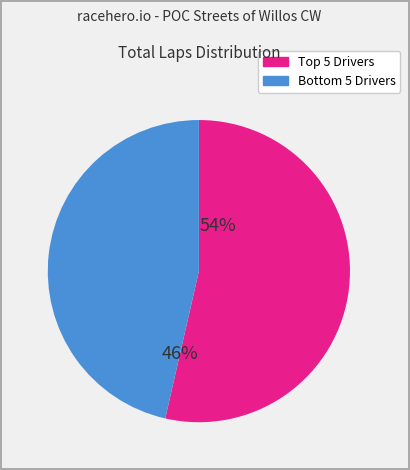

Is there any slice that represents more than half of the pie?

Yes